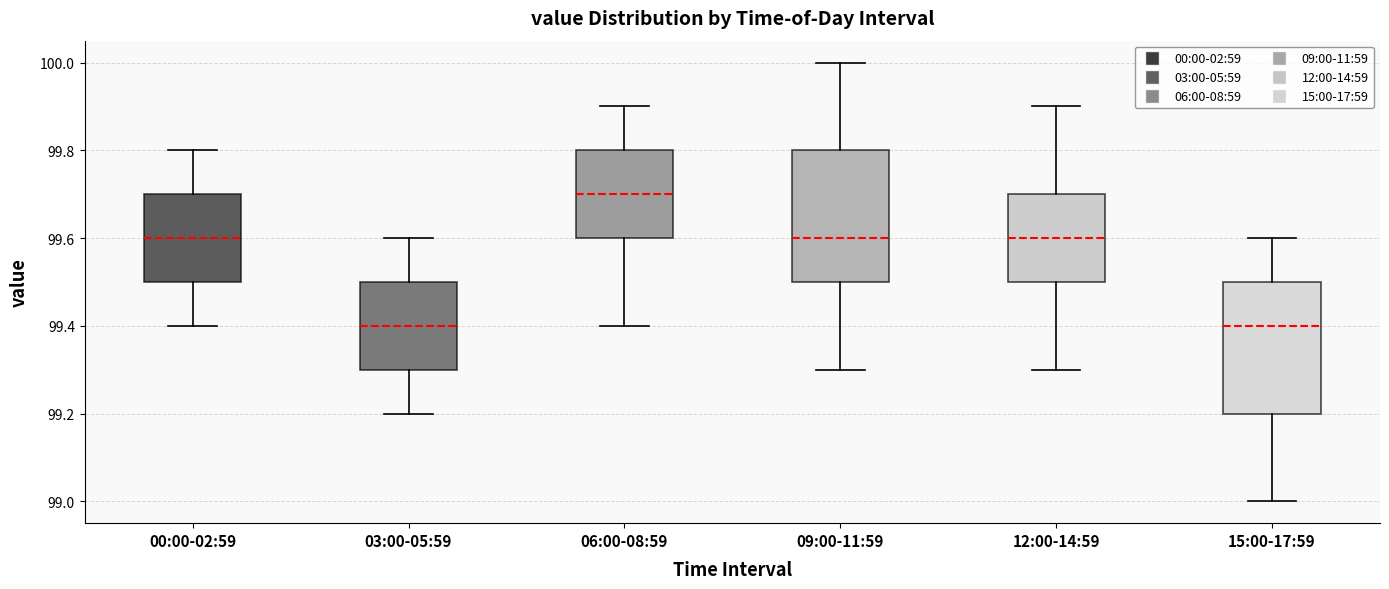

Reading left to right, transcribe this box plot: for each box, give where its median line is, the range the box spans, and where its two whiskers end, as read against the y-axis. The values are not printed on the chart, so give them approximately, as read against the axis.

00:00-02:59: median 99.6, box 99.5 to 99.7, whiskers 99.4 to 99.8
03:00-05:59: median 99.4, box 99.3 to 99.5, whiskers 99.2 to 99.6
06:00-08:59: median 99.7, box 99.6 to 99.8, whiskers 99.4 to 99.9
09:00-11:59: median 99.6, box 99.5 to 99.8, whiskers 99.3 to 100.0
12:00-14:59: median 99.6, box 99.5 to 99.7, whiskers 99.3 to 99.9
15:00-17:59: median 99.4, box 99.2 to 99.5, whiskers 99.0 to 99.6